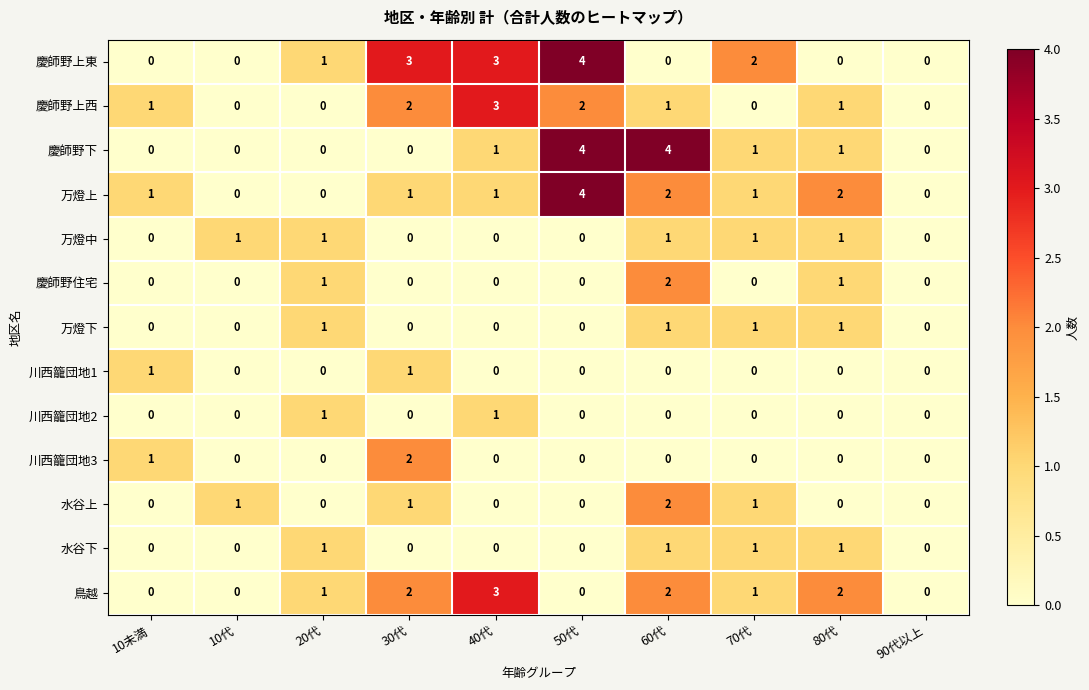

Which series changed the most between 30代 and 40代?

川西籠団地3